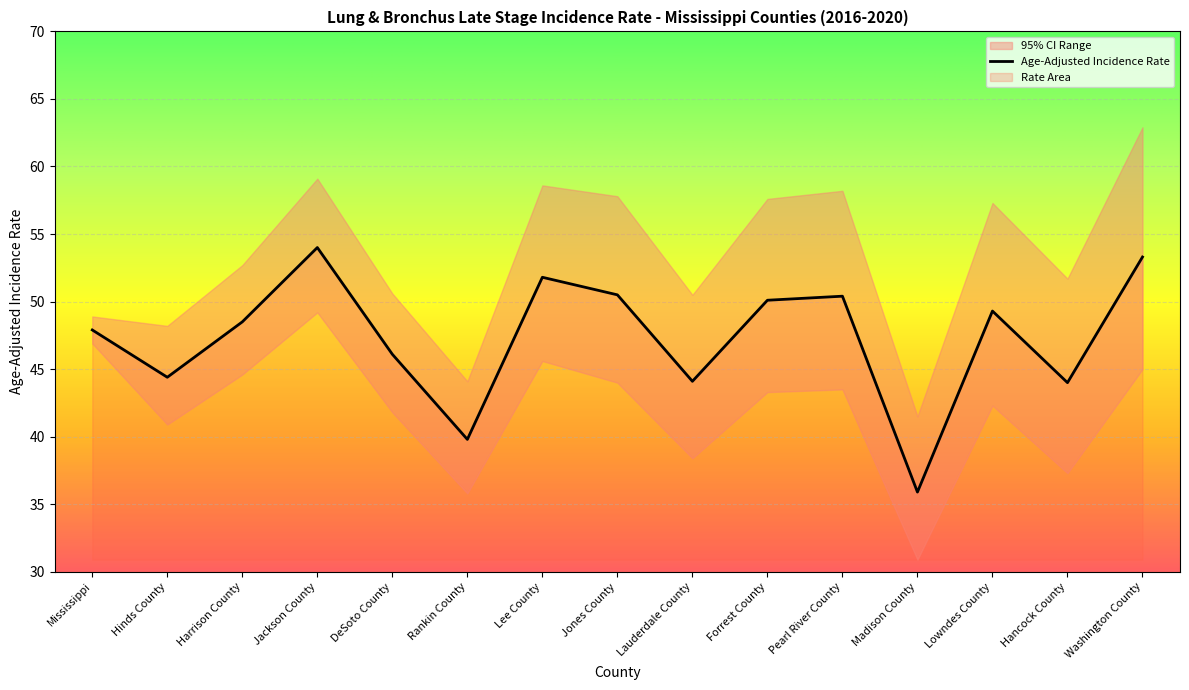

At which label does Age-Adjusted Incidence Rate first exceed 48?

Harrison County